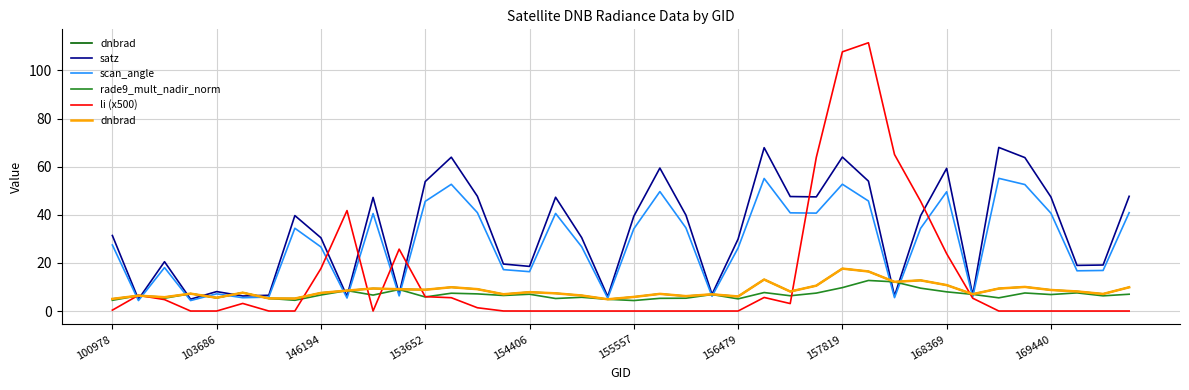

What is the highest value of the satz series?

68.0